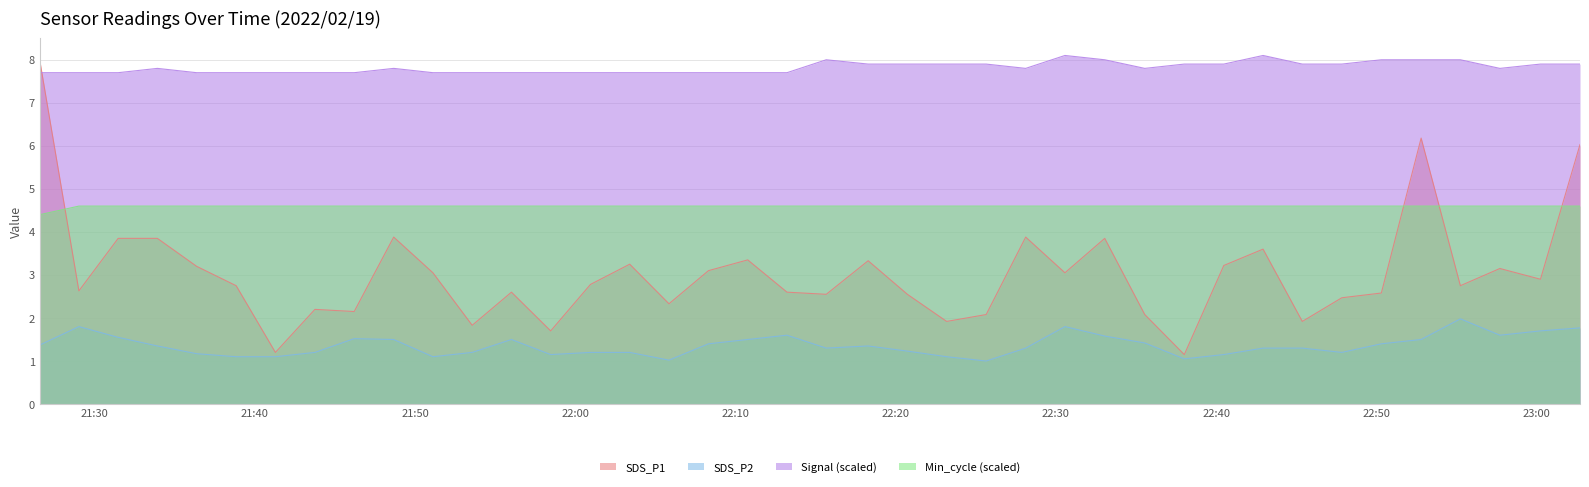

What are all the series names shown in the legend?

SDS_P1, SDS_P2, Signal (scaled), Min_cycle (scaled)